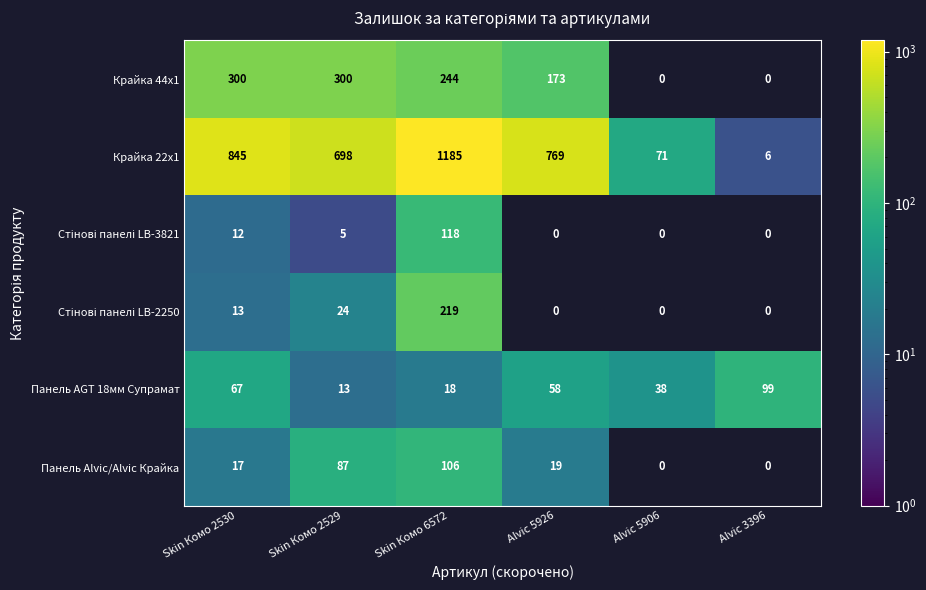

What is the difference between the Панель AGT 18мм Супрамат values at Skin Комо 6572 and Alvic 5906?

20